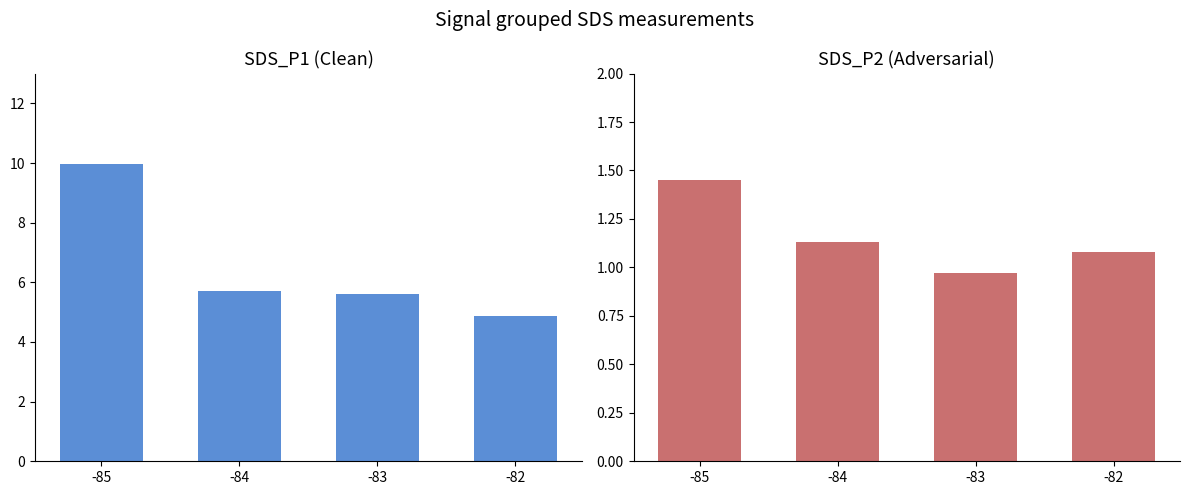

True or false: SDS_P1 has a value of 4.9 at -82.

True